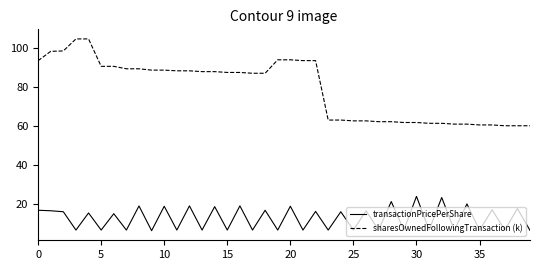

What is the difference between the second highest and second lowest values in the transactionPricePerShare series?

16.8